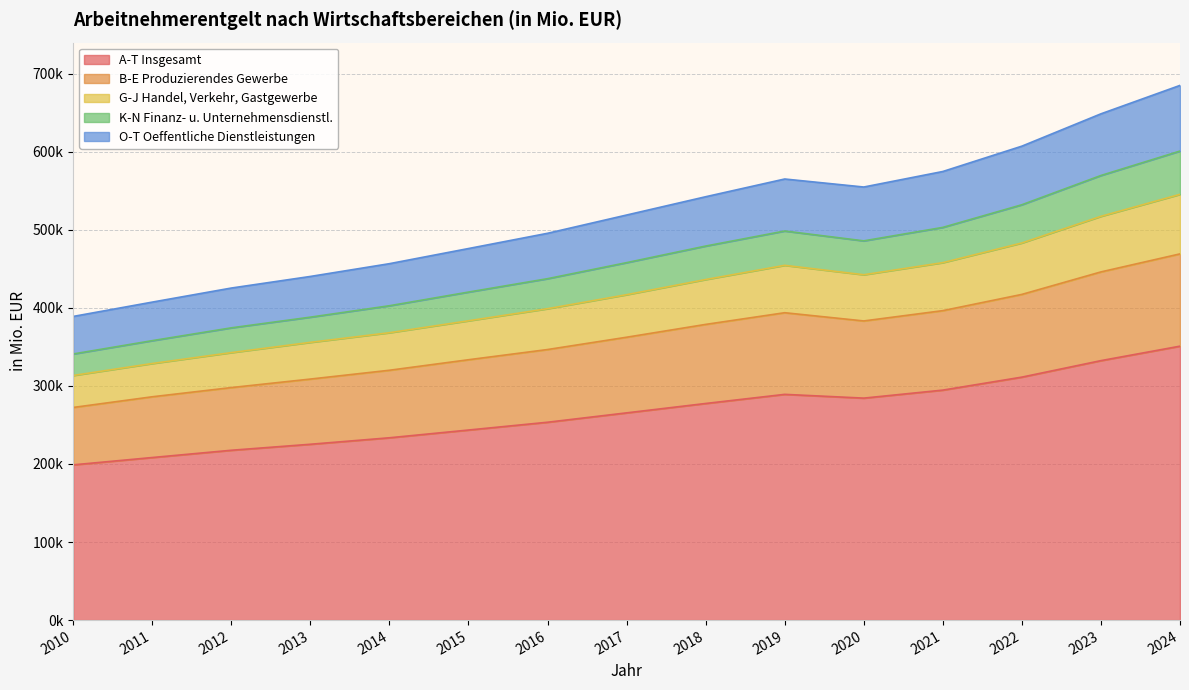

How many categories are shown in the chart?

15